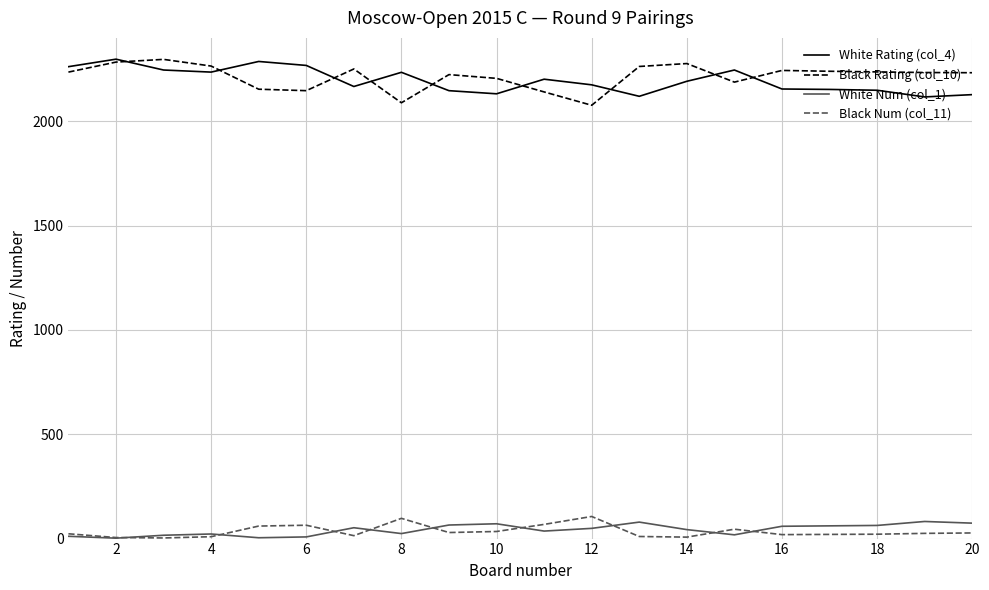

True or false: Black Rating (col_10) and Black Num (col_11) intersect in this chart.

False